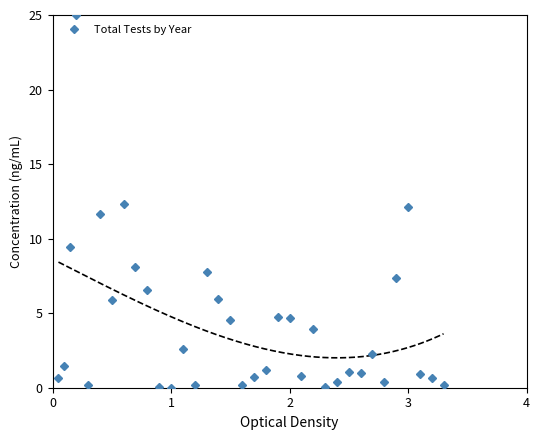

How many lines are shown in the chart?

1